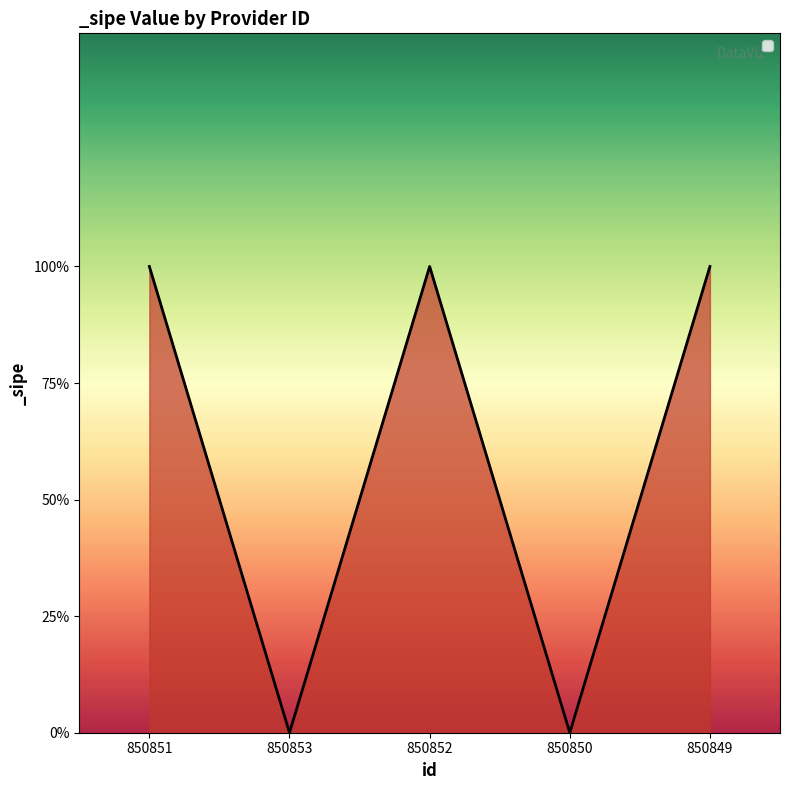

True or false: the data shows 1 at 850852.

True